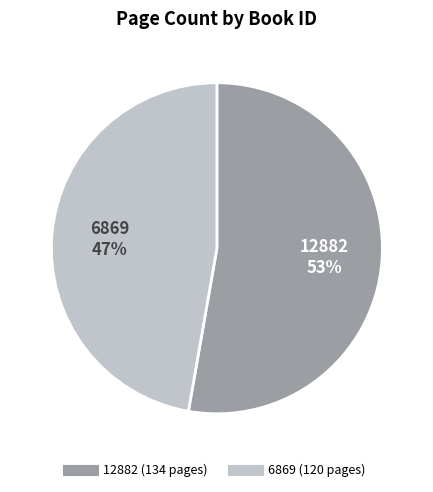

To the nearest percent, what portion does 6869 represent?

47%